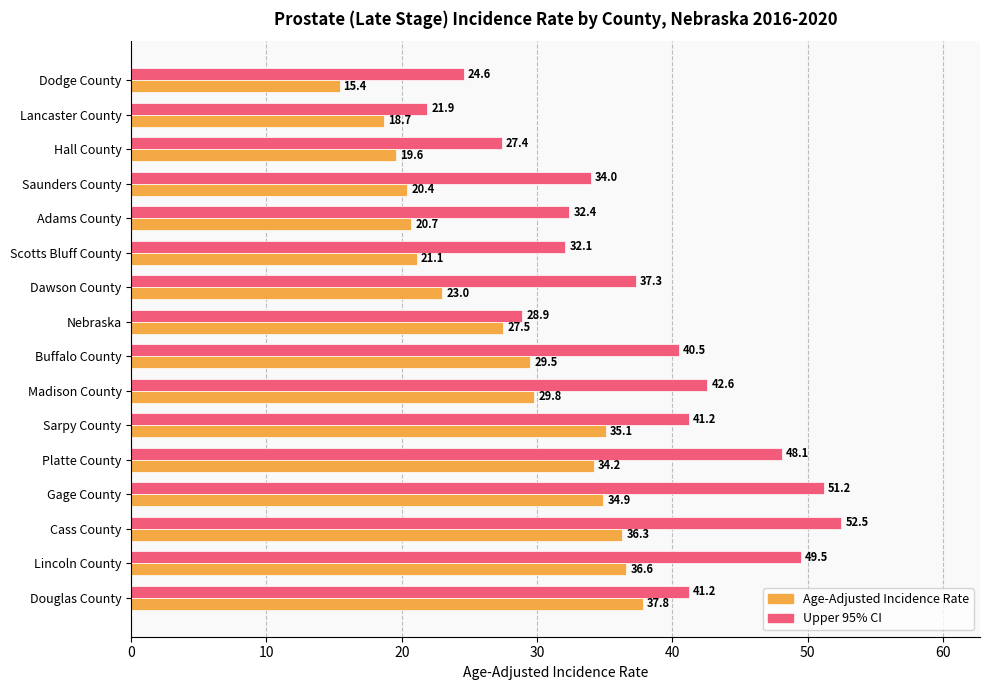

At Lancaster County, list the series in order from smallest to largest.

Age-Adjusted Incidence Rate, Upper 95% CI